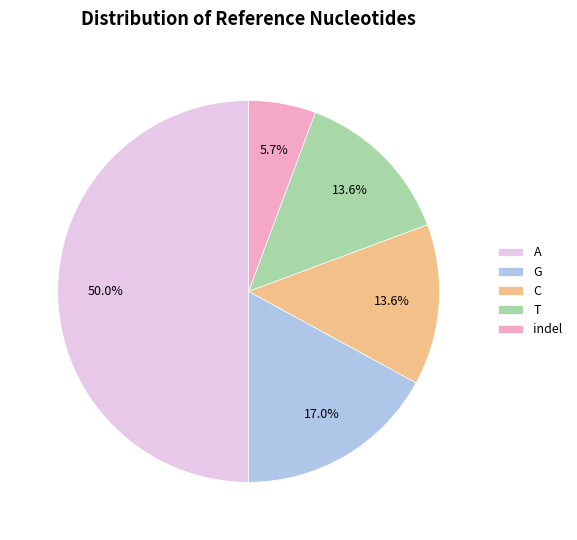

How many slices are in this pie chart?

5